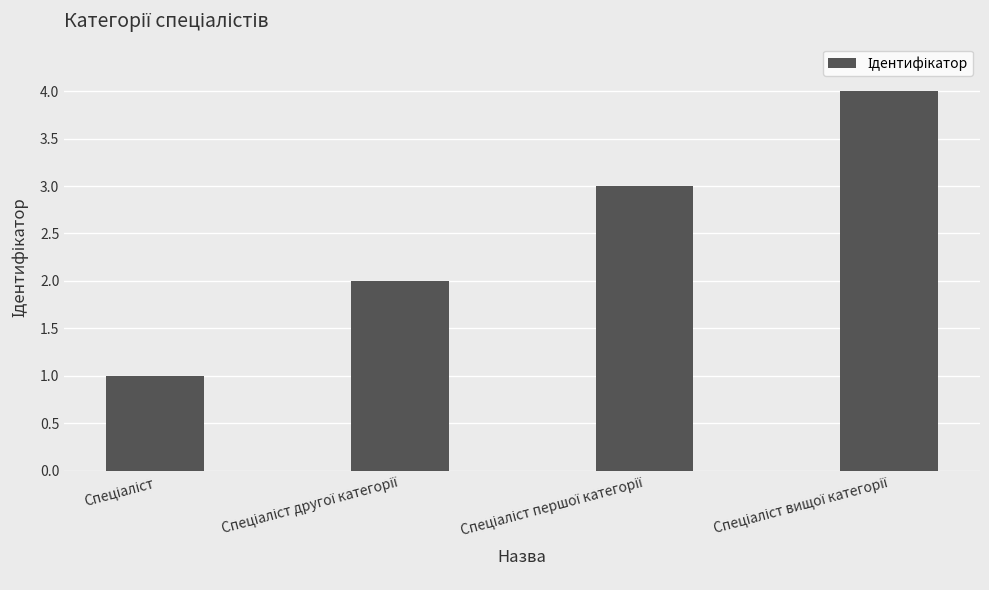

How many bars are there in total?

4